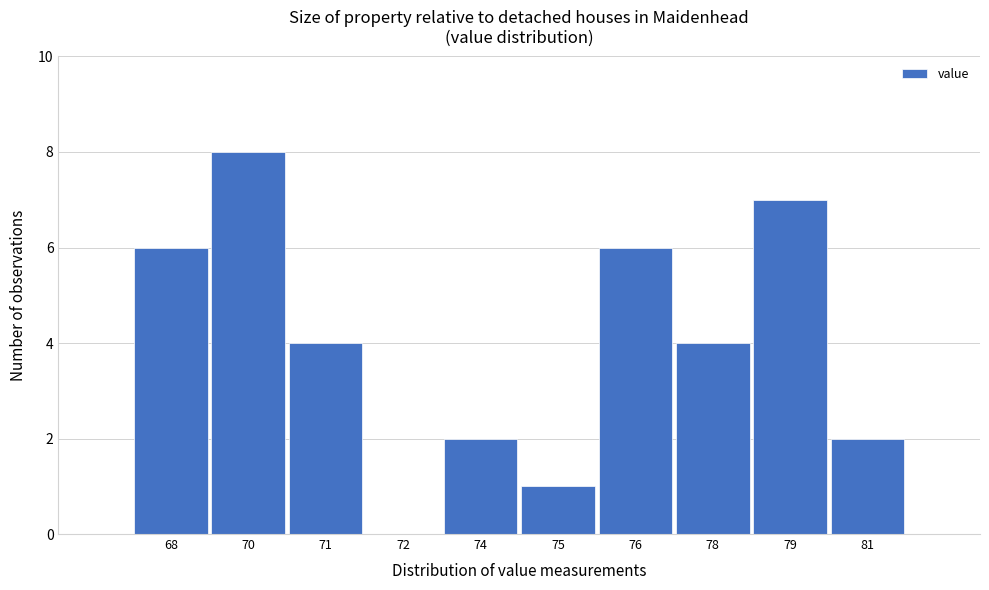

Reading left to right, extract all data points from this chart.

68=6	70=8	71=4	72=0	74=2	75=1	76=6	78=4	79=7	81=2